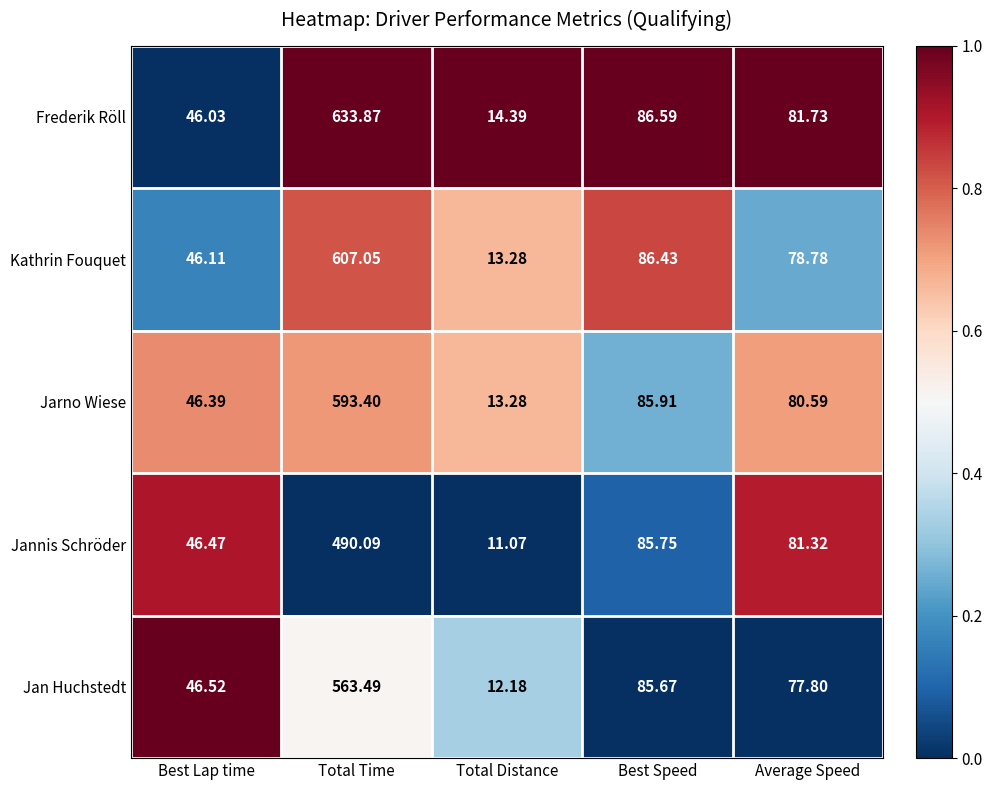

Rank the categories by Jan Huchstedt value from lowest to highest.

Total Distance, Best Lap time, Average Speed, Best Speed, Total Time